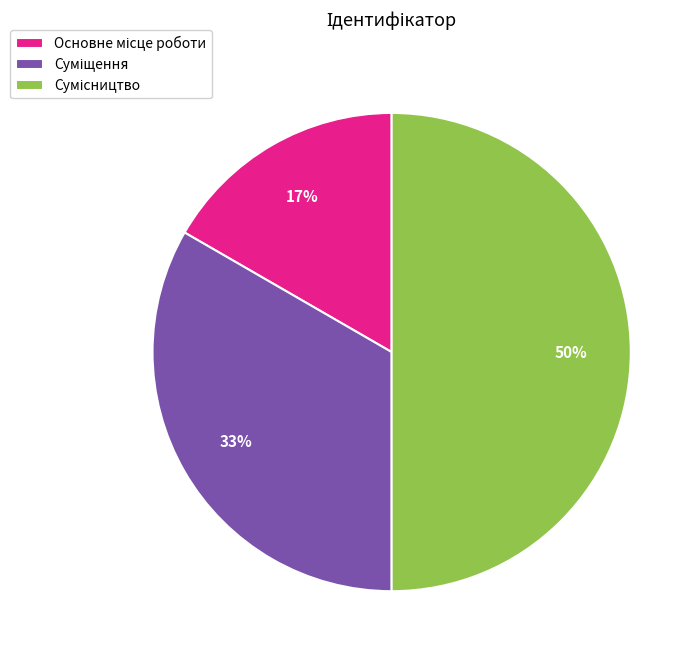

To the nearest percent, what is the average slice percentage?

33%